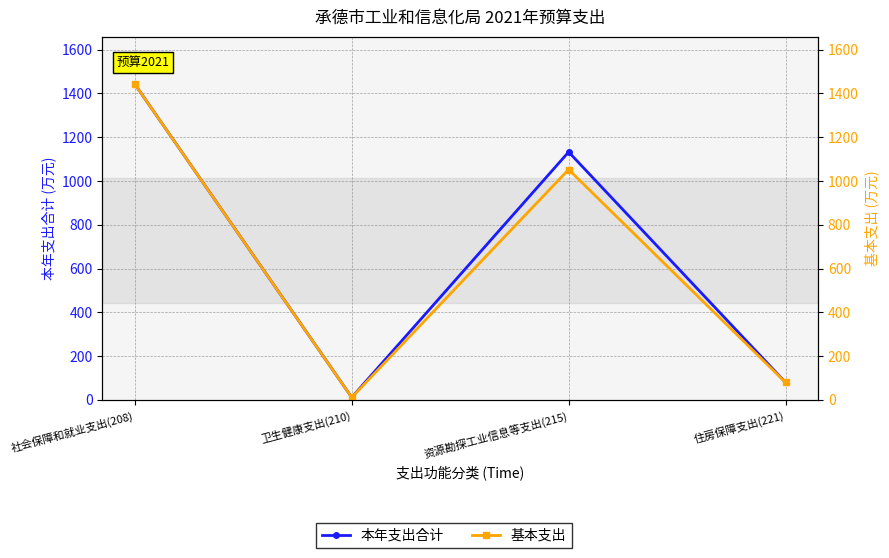

Which series has the largest range (max minus min)?

本年支出合计